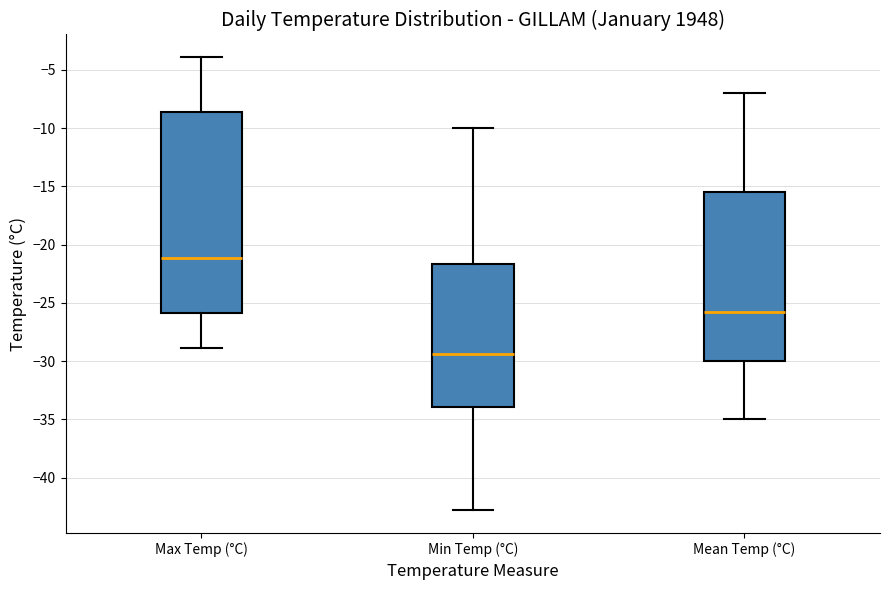

Which box's median line is the lowest?

Min Temp (°C)